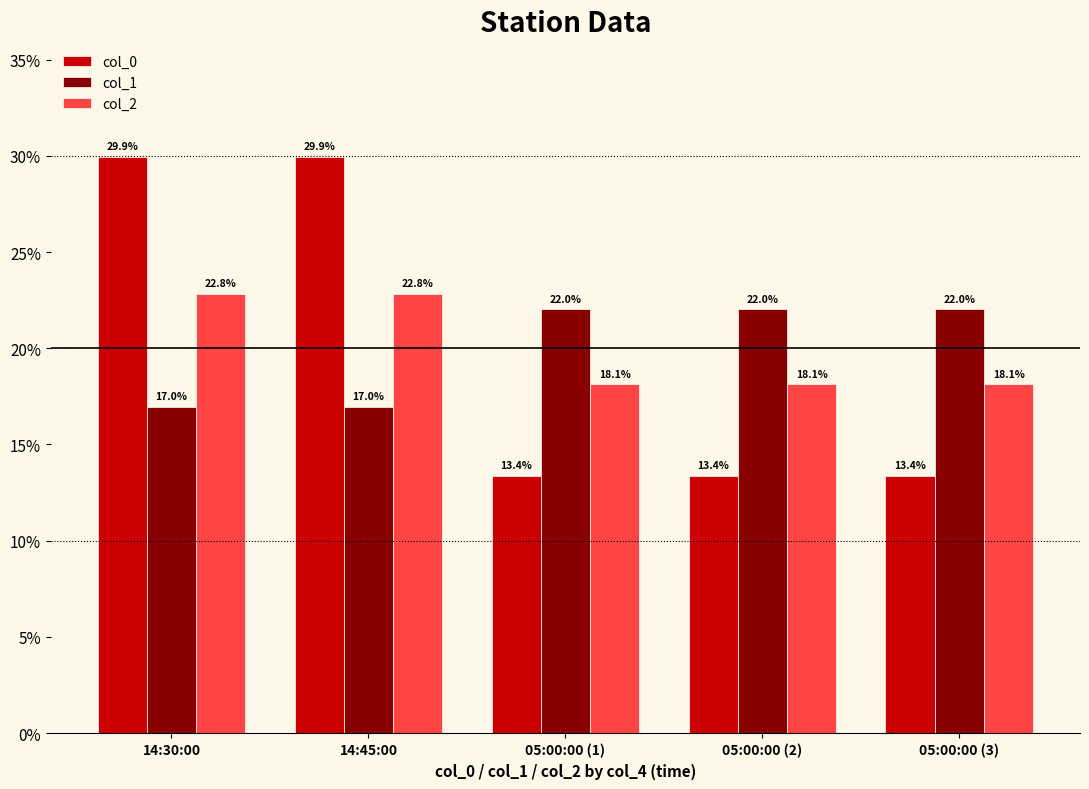

Reading left to right, extract all data points from this chart.

col_0: 29.9	29.9	13.4	13.4	13.4
col_1: 17.0	17.0	22.0	22.0	22.0
col_2: 22.8	22.8	18.1	18.1	18.1